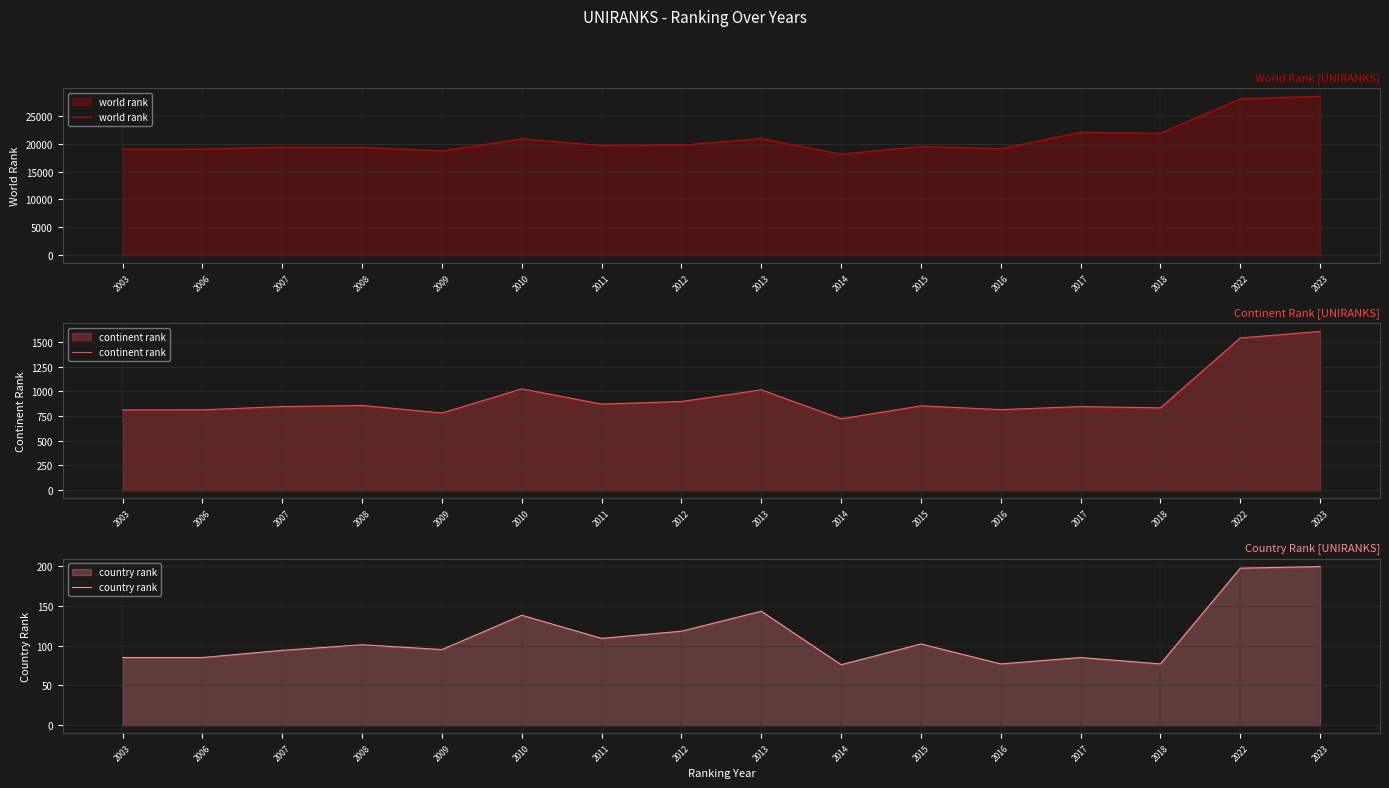

What are all the series names shown in the legend?

world rank, continent rank, country rank